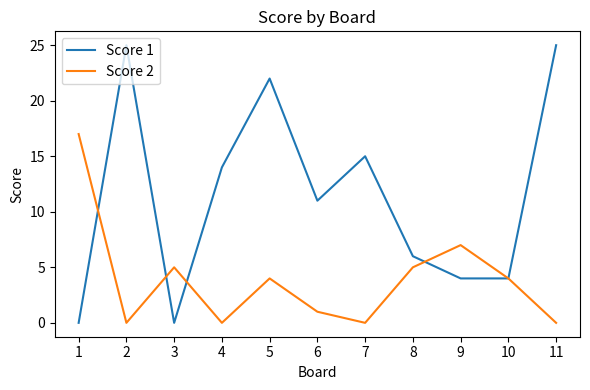

Reading right to left, list all the values displayed in this chart.

Score 1: 25	4	4	6	15	11	22	14	0	25	0
Score 2: 0	4	7	5	0	1	4	0	5	0	17